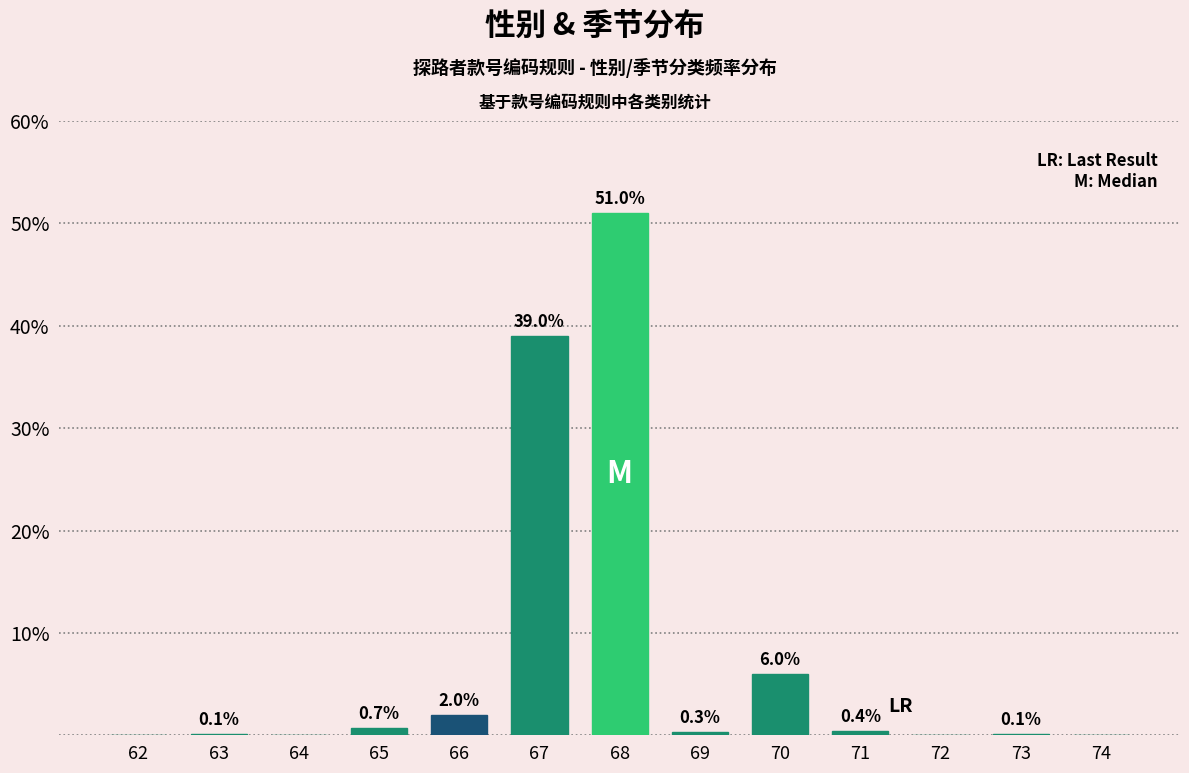

Reading left to right, transcribe all the data shown in this chart.

62=0.0	63=0.1	64=0.0	65=0.7	66=2.0	67=39.0	68=51.0	69=0.3	70=6.0	71=0.4	72=0.0	73=0.1	74=0.0